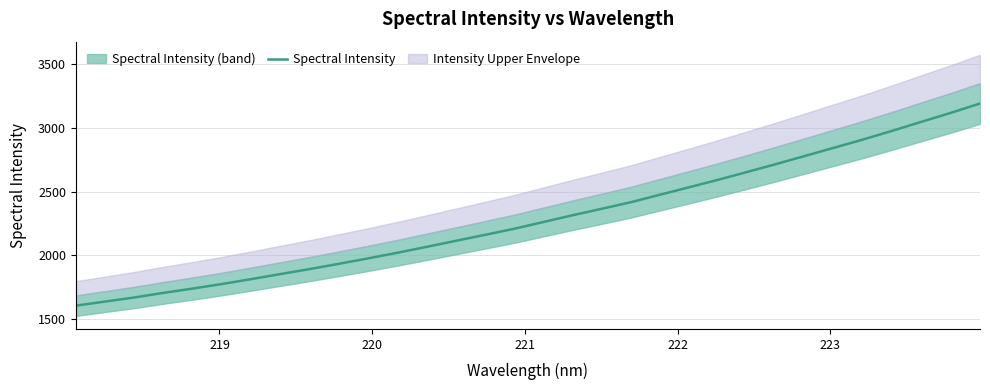

How many values exceed 2259?

16